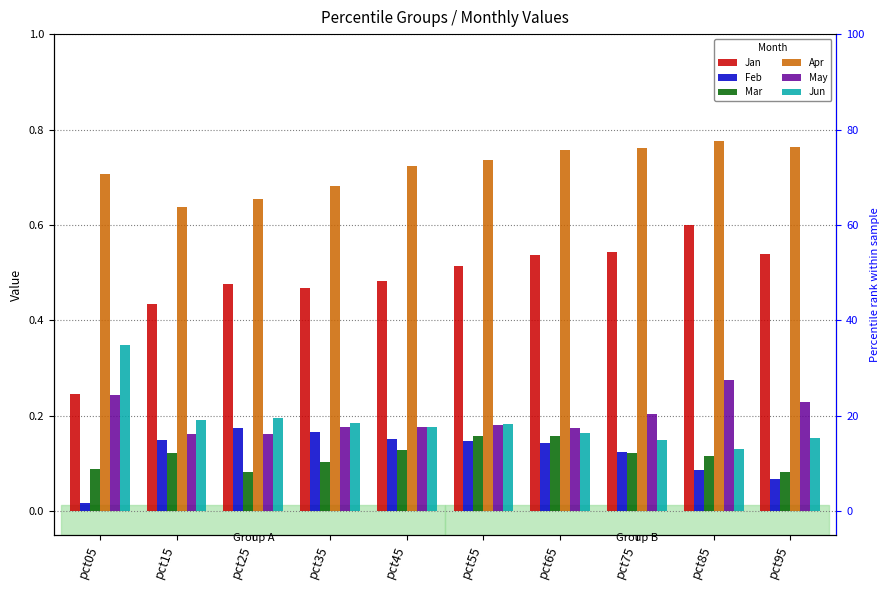

What is the approximate value of Jan at pct85?

0.6